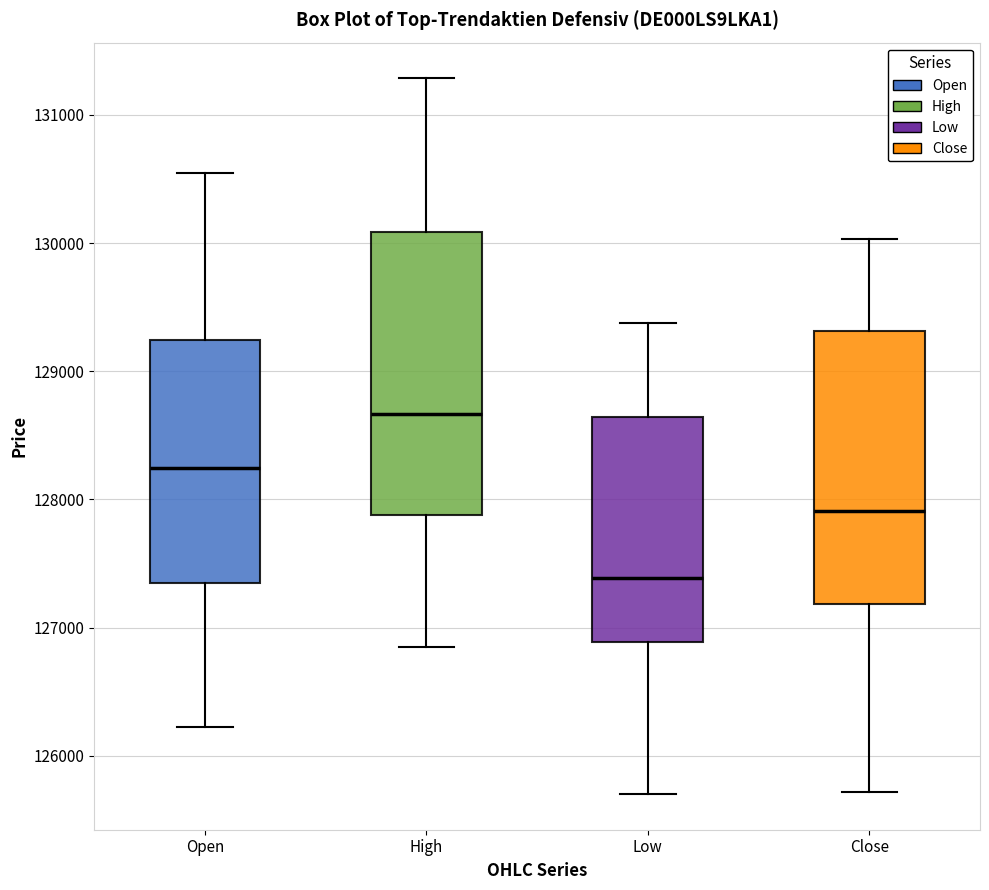

Reading left to right, read every box against the y-axis: the position of its median line, the range the box covers, and the ends of its whiskers. The values are not printed on the chart, so give them approximately, as read against the axis.

Open: median 128200, box 127300 to 129200, whiskers 126200 to 130500
High: median 128700, box 127900 to 130100, whiskers 126800 to 131300
Low: median 127400, box 126900 to 128600, whiskers 125700 to 129400
Close: median 127900, box 127200 to 129300, whiskers 125700 to 130000